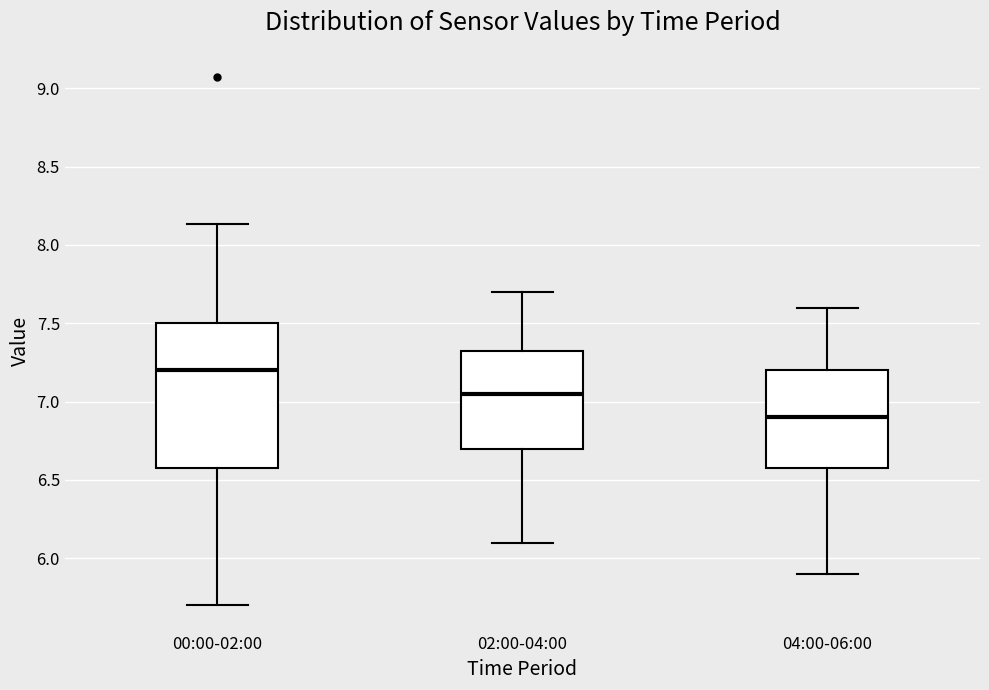

Reading left to right, transcribe this box plot: for each box, give where its median line is, the range the box spans, and where its two whiskers end, as read against the y-axis. The values are not printed on the chart, so give them approximately, as read against the axis.

00:00-02:00: median 7.20, box 6.60 to 7.50, whiskers 5.70 to 8.15
02:00-04:00: median 7.05, box 6.70 to 7.35, whiskers 6.10 to 7.70
04:00-06:00: median 6.90, box 6.60 to 7.20, whiskers 5.90 to 7.60